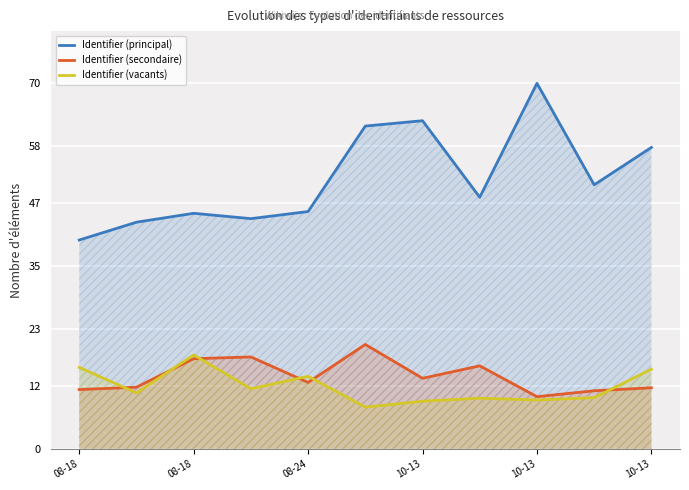

What is the difference between the second highest and minimum values in the Identifier (vacants) series?

7.6